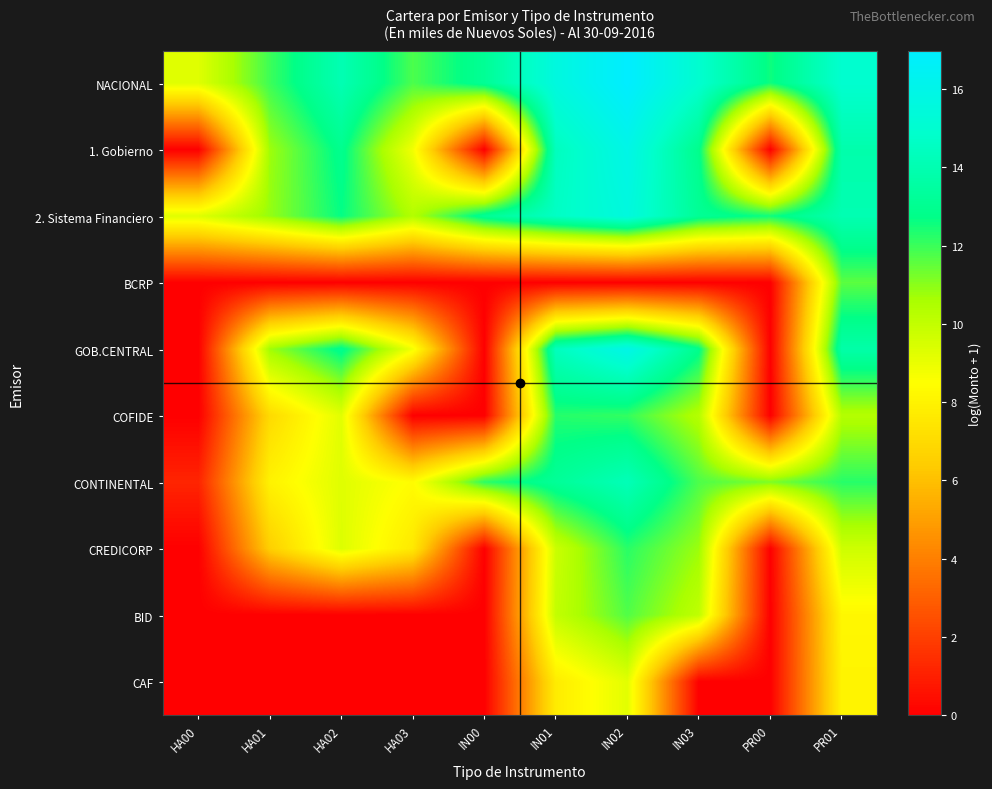

What is the maximum value shown in the chart?

17.0